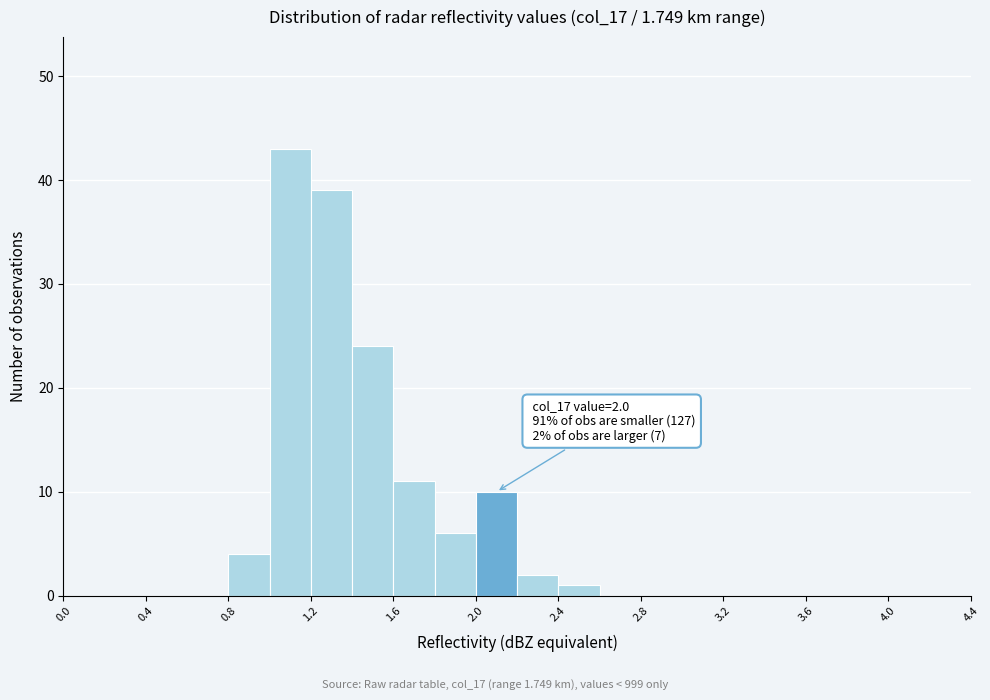

Over which range of the x-axis is the bar tallest?

1.0 to 1.2